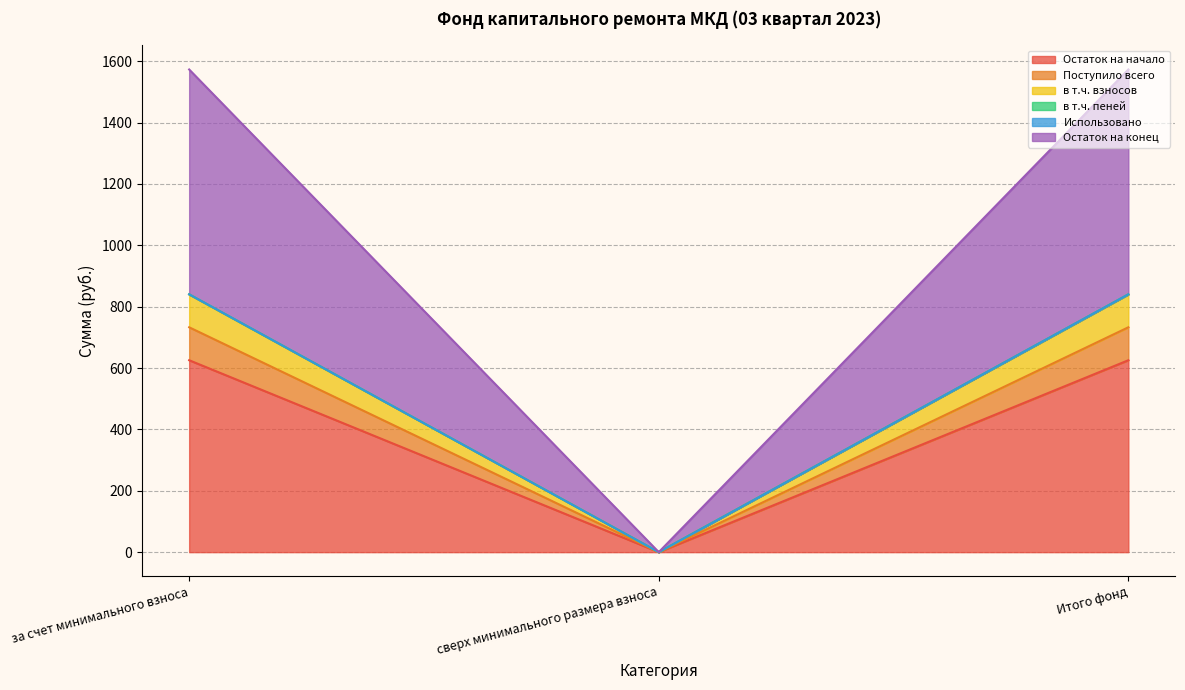

Does the chart have visible grid lines?

Yes